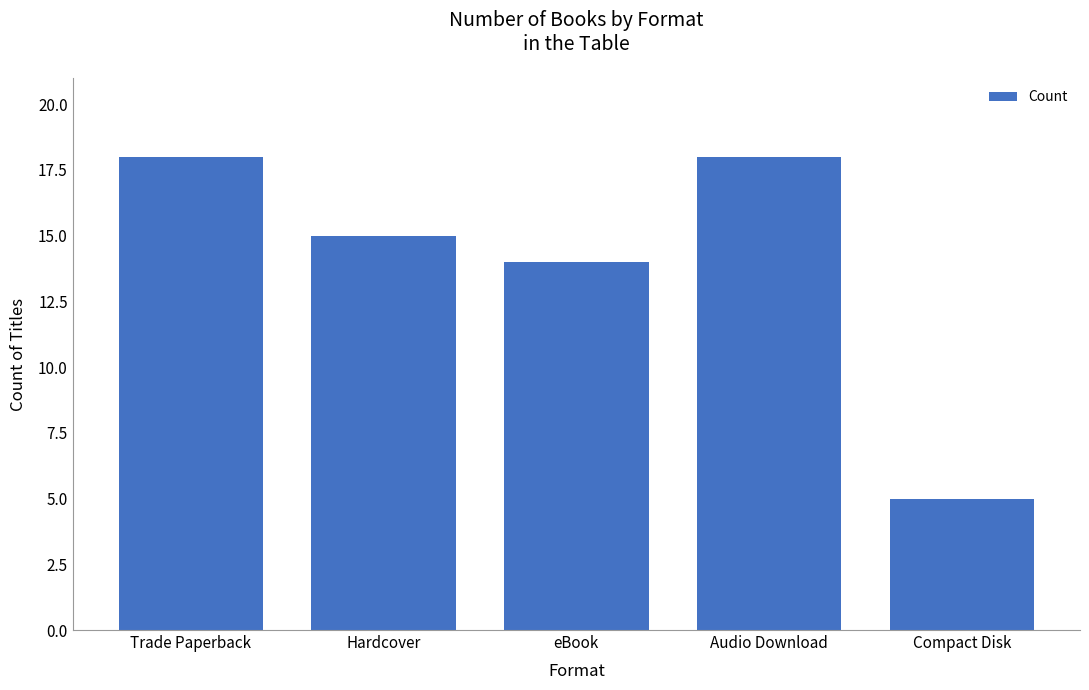

The chart shows a value of 8 at Hardcover. True or false?

False